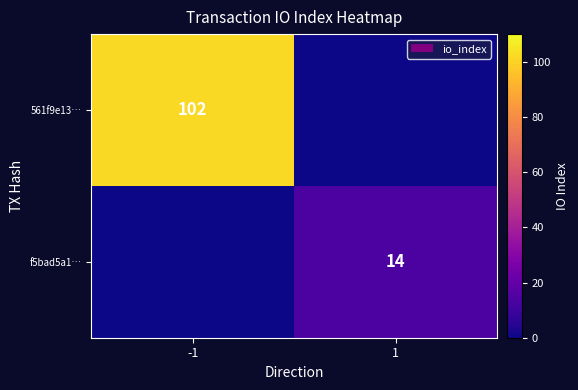

How many data points does each series have?

2